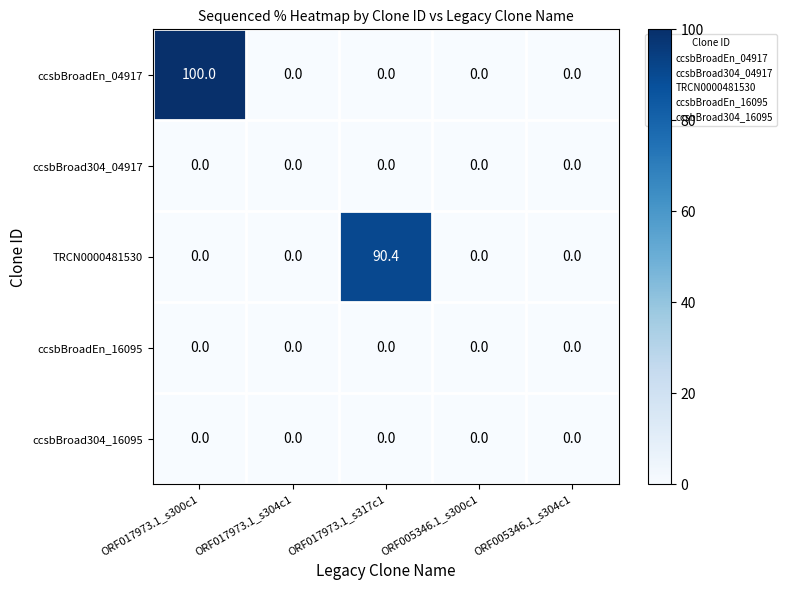

Reading left to right, transcribe all the data shown in this chart.

ccsbBroadEn_04917: ORF017973.1_s300c1=100.0	ORF017973.1_s304c1=0.0	ORF017973.1_s317c1=0.0	ORF005346.1_s300c1=0.0	ORF005346.1_s304c1=0.0
ccsbBroad304_04917: ORF017973.1_s300c1=0.0	ORF017973.1_s304c1=0.0	ORF017973.1_s317c1=0.0	ORF005346.1_s300c1=0.0	ORF005346.1_s304c1=0.0
TRCN0000481530: ORF017973.1_s300c1=0.0	ORF017973.1_s304c1=0.0	ORF017973.1_s317c1=90.4	ORF005346.1_s300c1=0.0	ORF005346.1_s304c1=0.0
ccsbBroadEn_16095: ORF017973.1_s300c1=0.0	ORF017973.1_s304c1=0.0	ORF017973.1_s317c1=0.0	ORF005346.1_s300c1=0.0	ORF005346.1_s304c1=0.0
ccsbBroad304_16095: ORF017973.1_s300c1=0.0	ORF017973.1_s304c1=0.0	ORF017973.1_s317c1=0.0	ORF005346.1_s300c1=0.0	ORF005346.1_s304c1=0.0